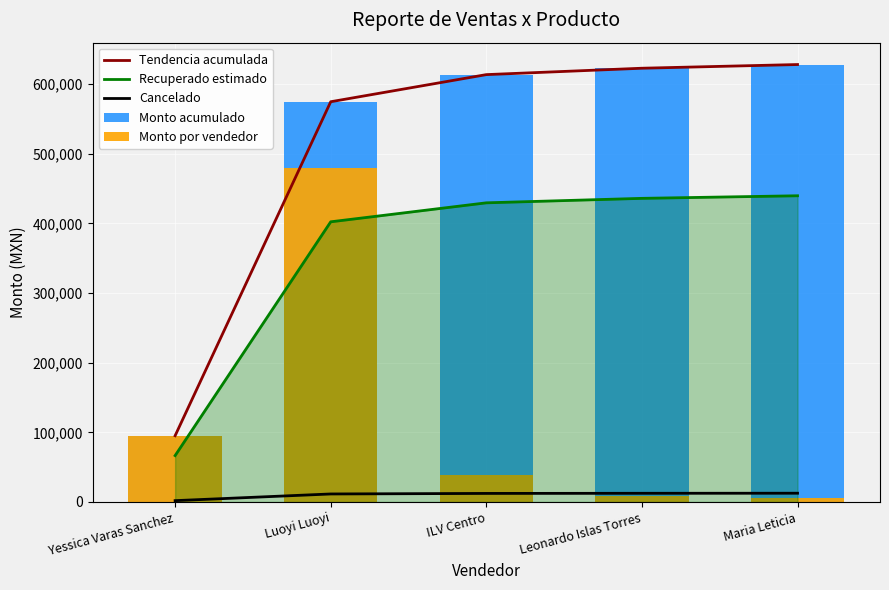

At which category does the chart reach its peak across all series?

Maria Leticia